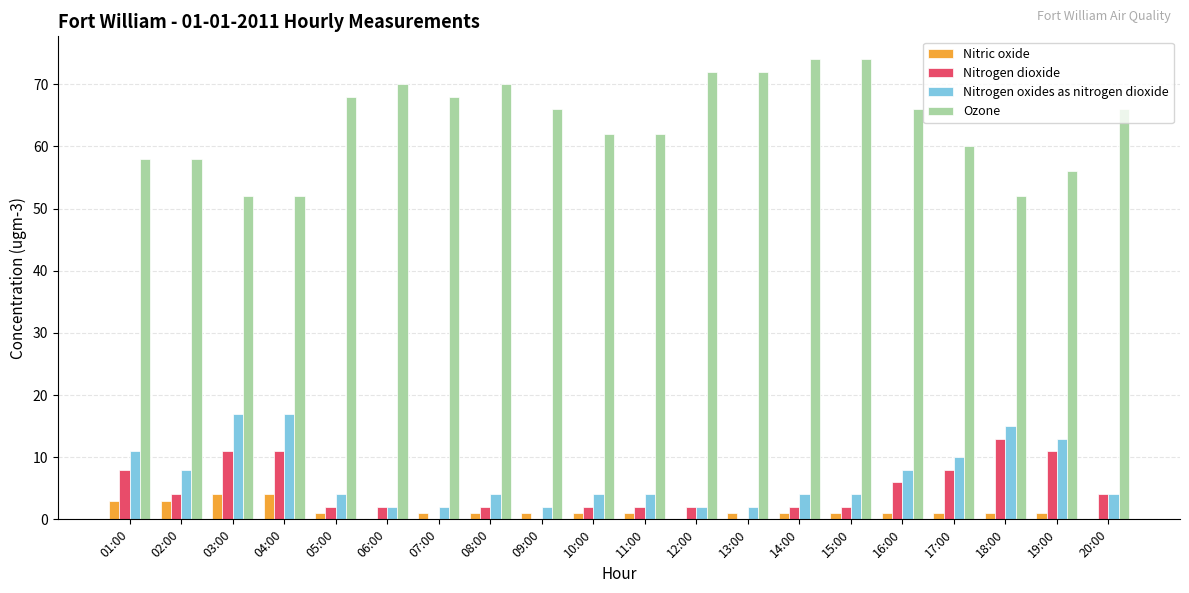

Are the bars horizontal?

No